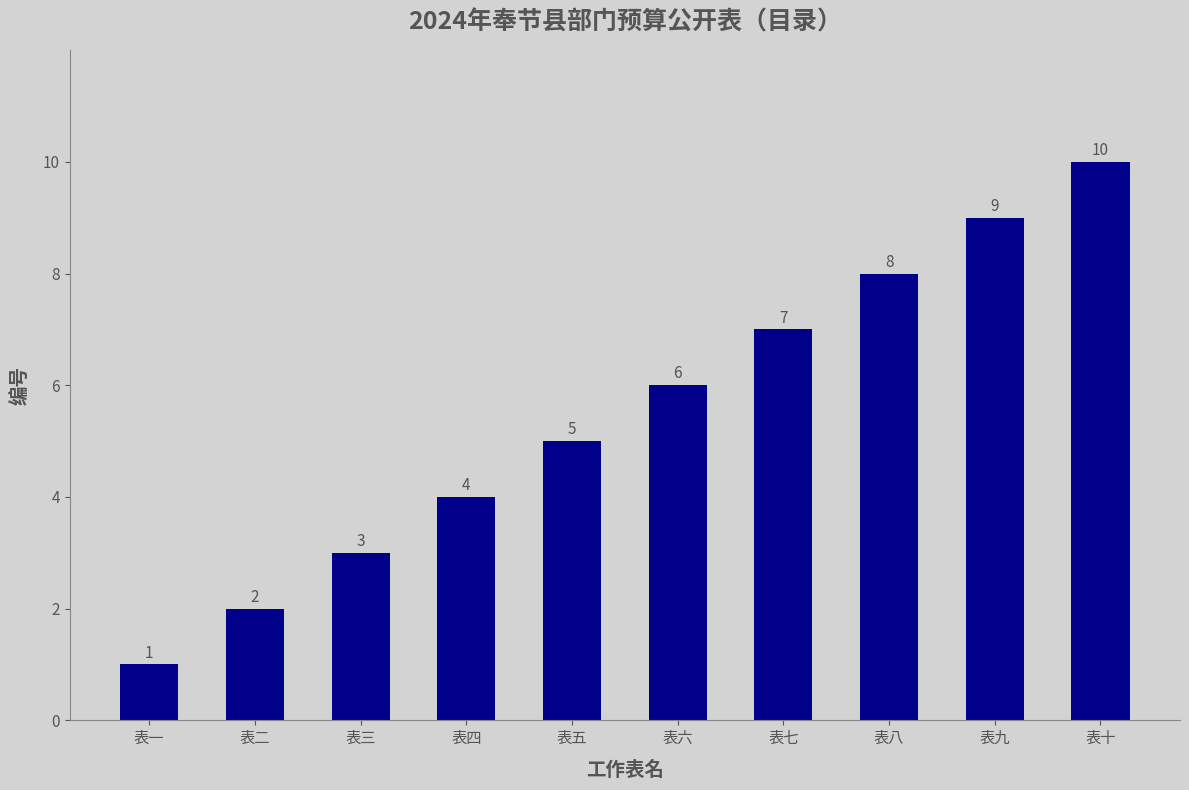

True or false: the data shows 0 at 表二.

False